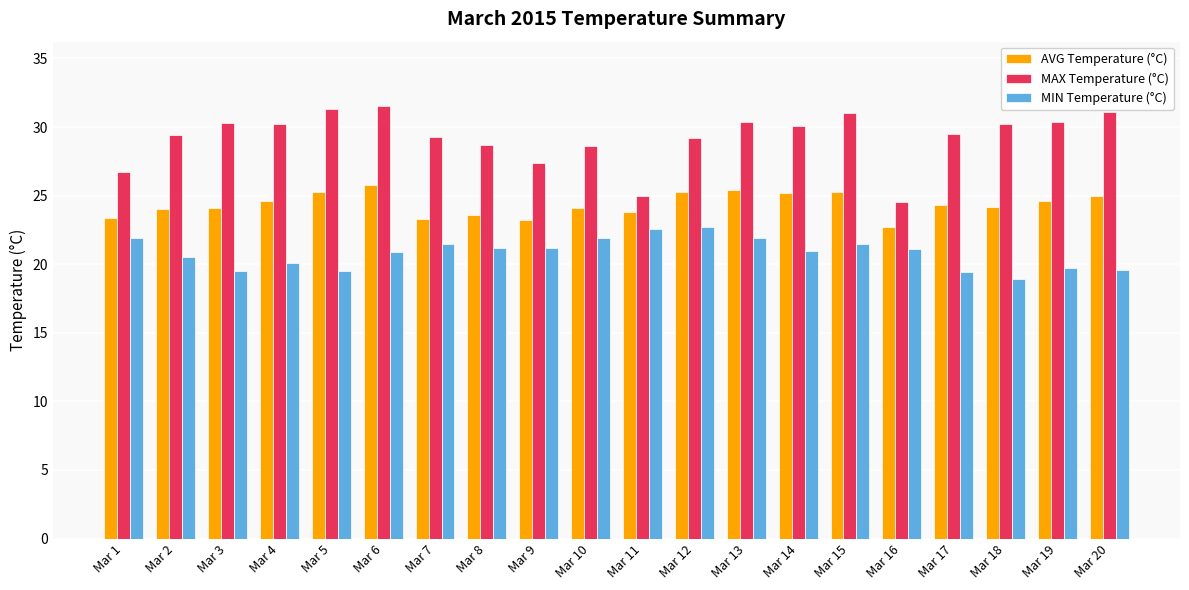

The value of MAX Temperature (°C) at Mar 11 is 25.0. True or false?

True